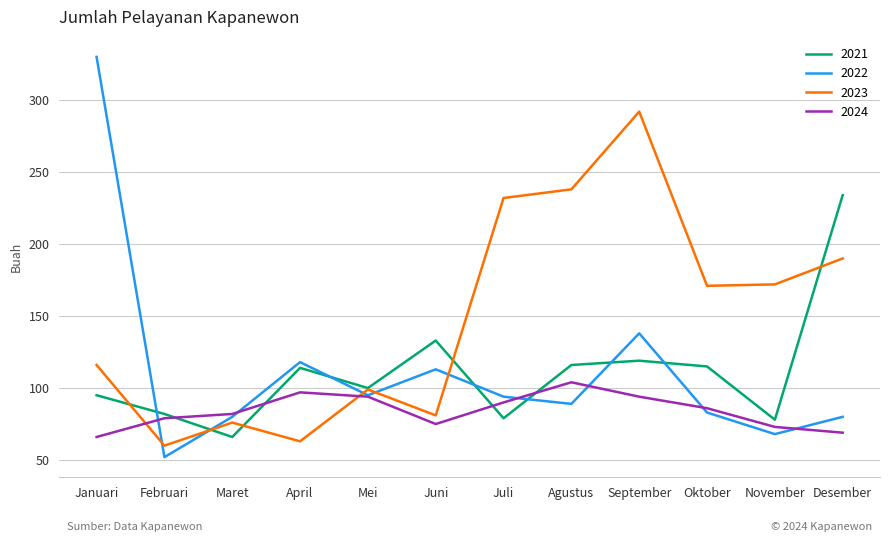

Where do 2022 and 2021 first cross each other?

Januari and Februari